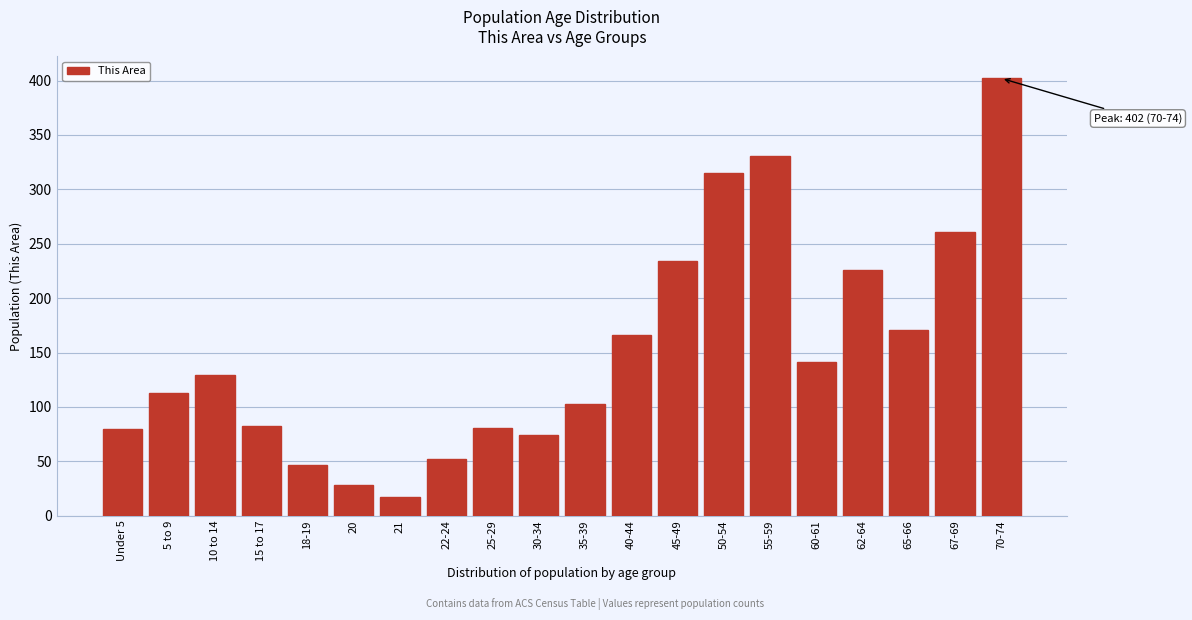

True or false: the data shows 127 at 55-59.

False